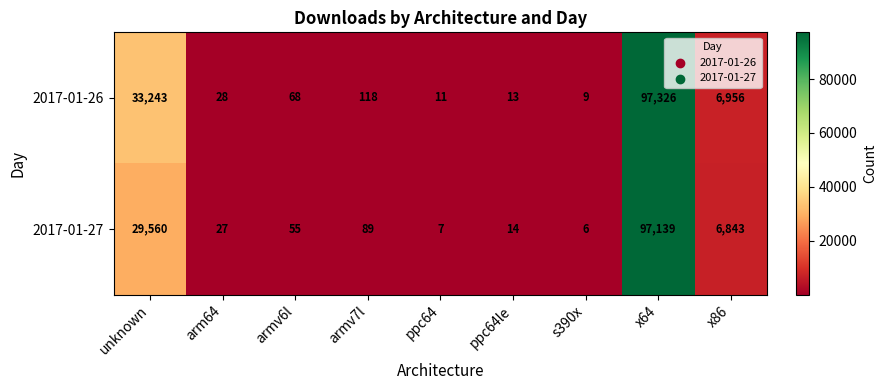

Rank the series by their average value, from lowest to highest.

2017-01-27, 2017-01-26